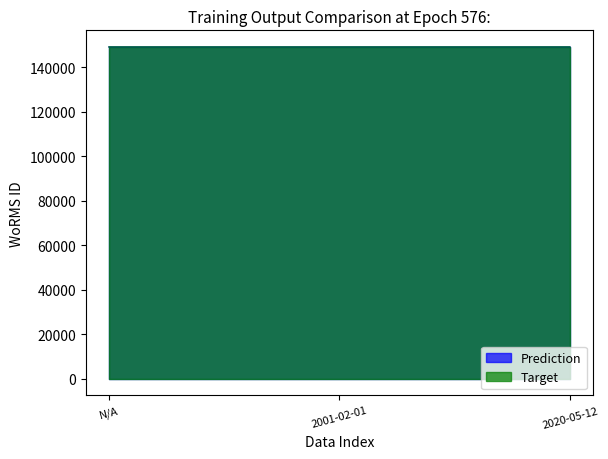

What are all the series names shown in the legend?

Prediction, Target